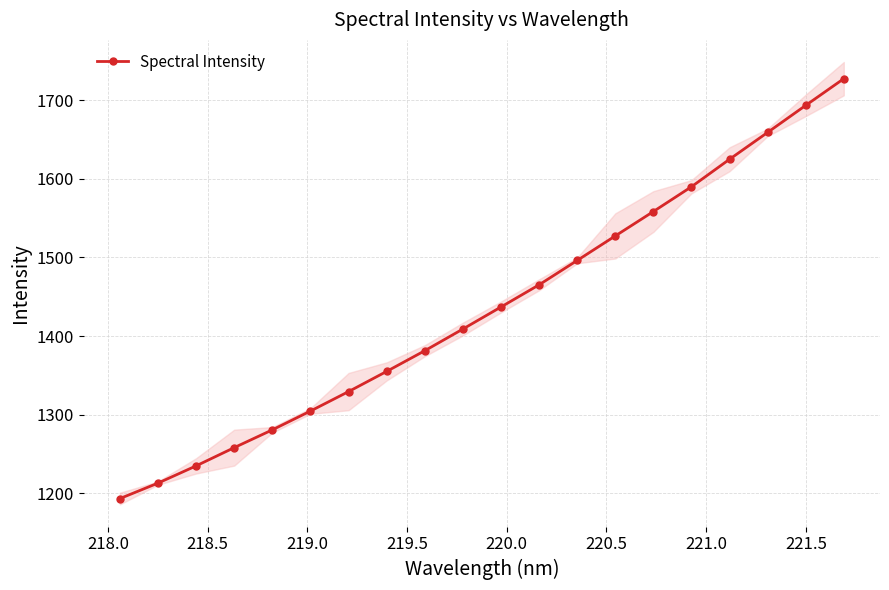

What is the maximum value for Spectral Intensity?

1727.2